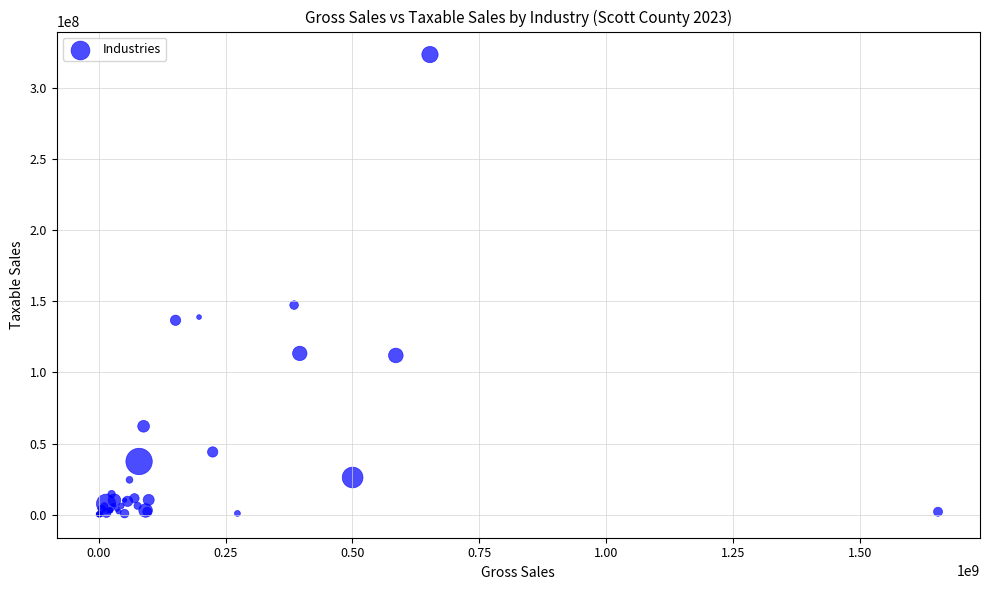

What Y value in the scatter plot is closest to 161658499?

147281515